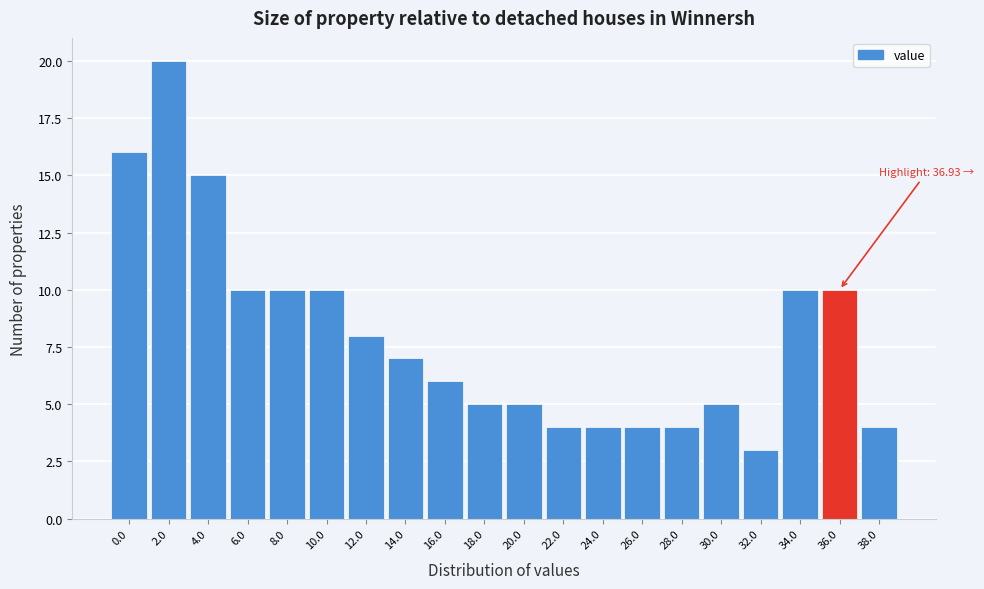

Reading left to right, list all the values displayed in this chart.

0.0=16	2.0=20	4.0=15	6.0=10	8.0=10	10.0=10	12.0=8	14.0=7	16.0=6	18.0=5	20.0=5	22.0=4	24.0=4	26.0=4	28.0=4	30.0=5	32.0=3	34.0=10	36.0=10	38.0=4